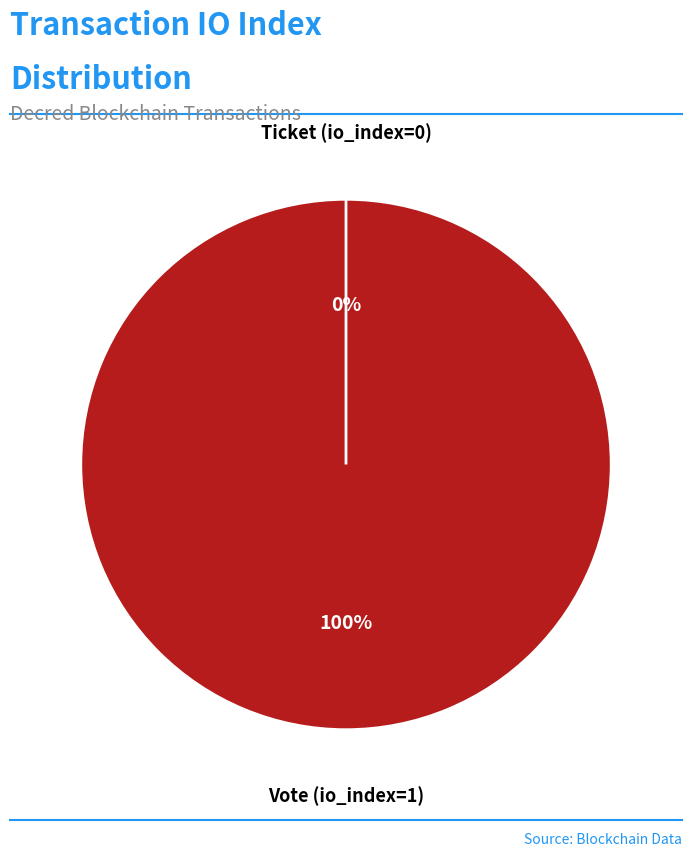

What is the change in value from Vote (io_index=1) to Ticket (io_index=0)?

-1